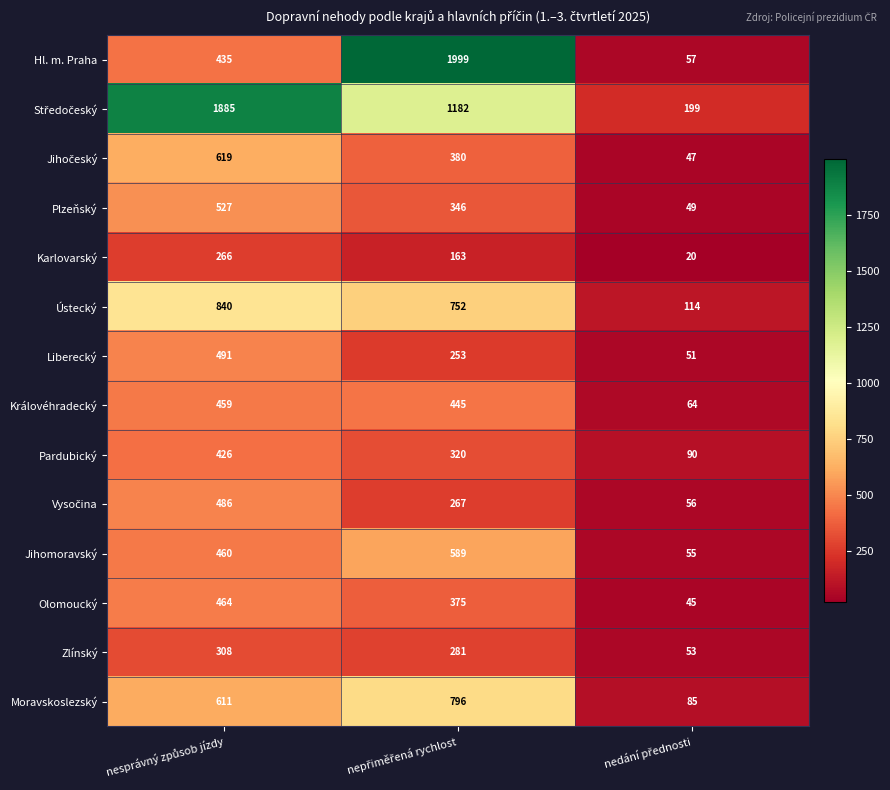

How many Ústecký values are between 114 and 840?

3